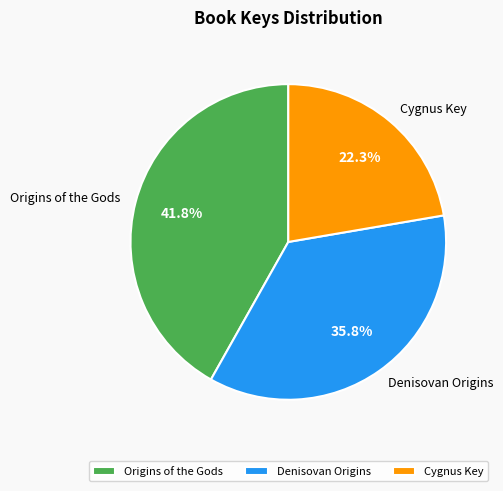

Is it true that Cygnus Key is 13% of the pie?

False